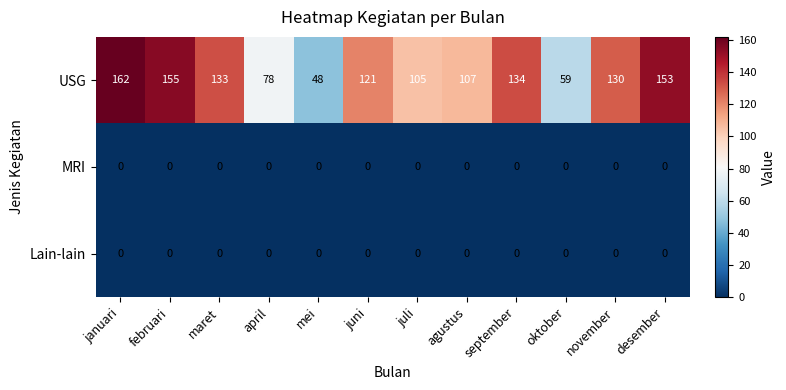

At how many categories does at least one series exceed 27?

12